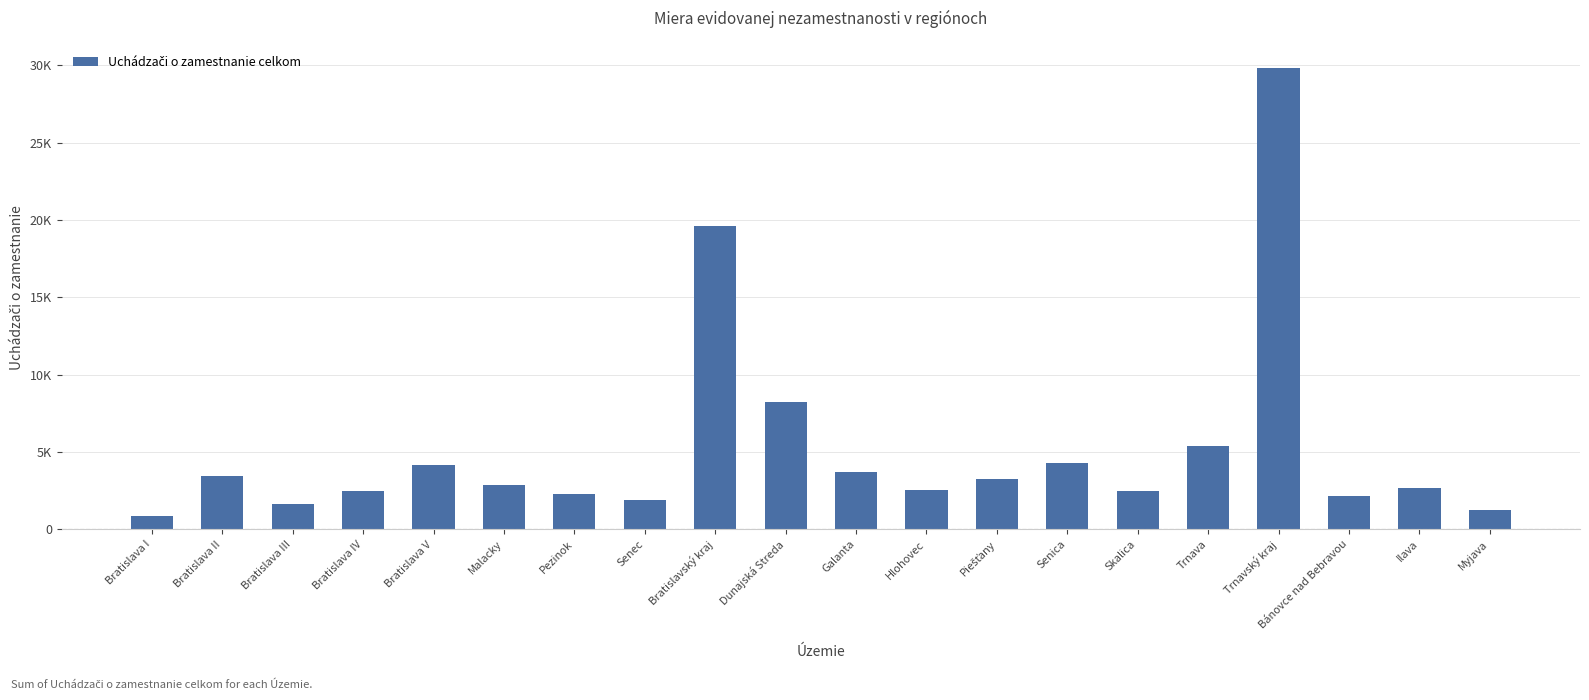

List the labels in order of value, smallest first.

Bratislava I, Myjava, Bratislava III, Senec, Bánovce nad Bebravou, Pezinok, Skalica, Bratislava IV, Hlohovec, Ilava, Malacky, Piešťany, Bratislava II, Galanta, Bratislava V, Senica, Trnava, Dunajská Streda, Bratislavský kraj, Trnavský kraj